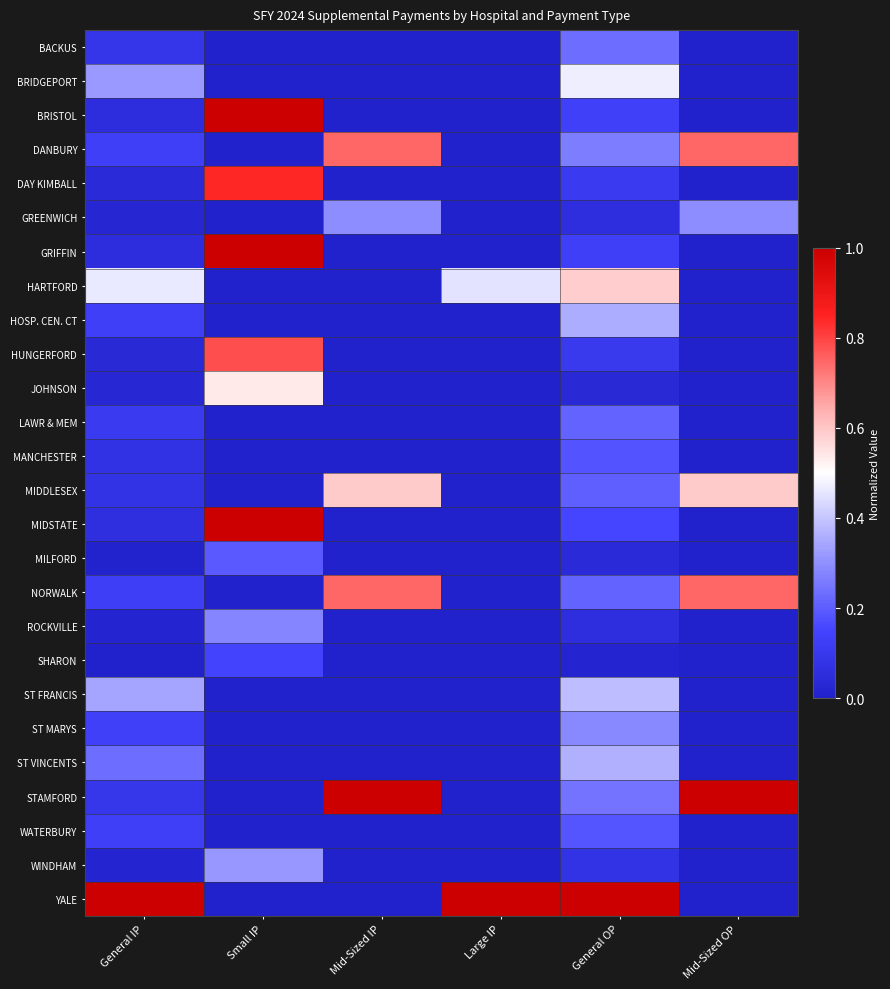

At which category is the sum across all series the highest?

General OP